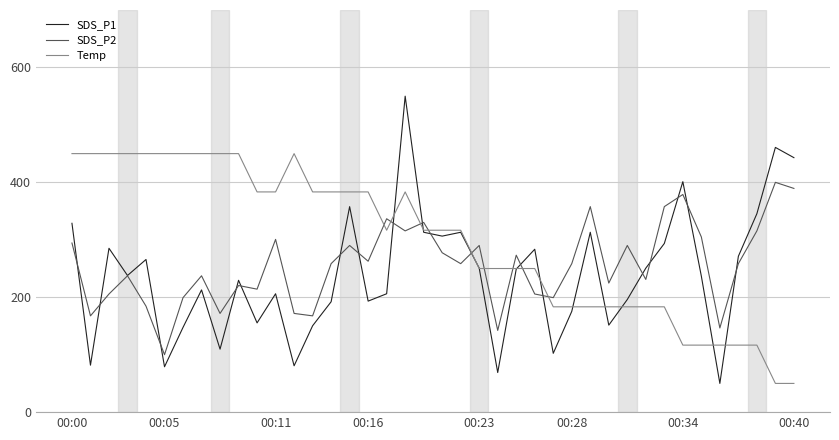

What is the lowest value of the SDS_P2 series?

100.0